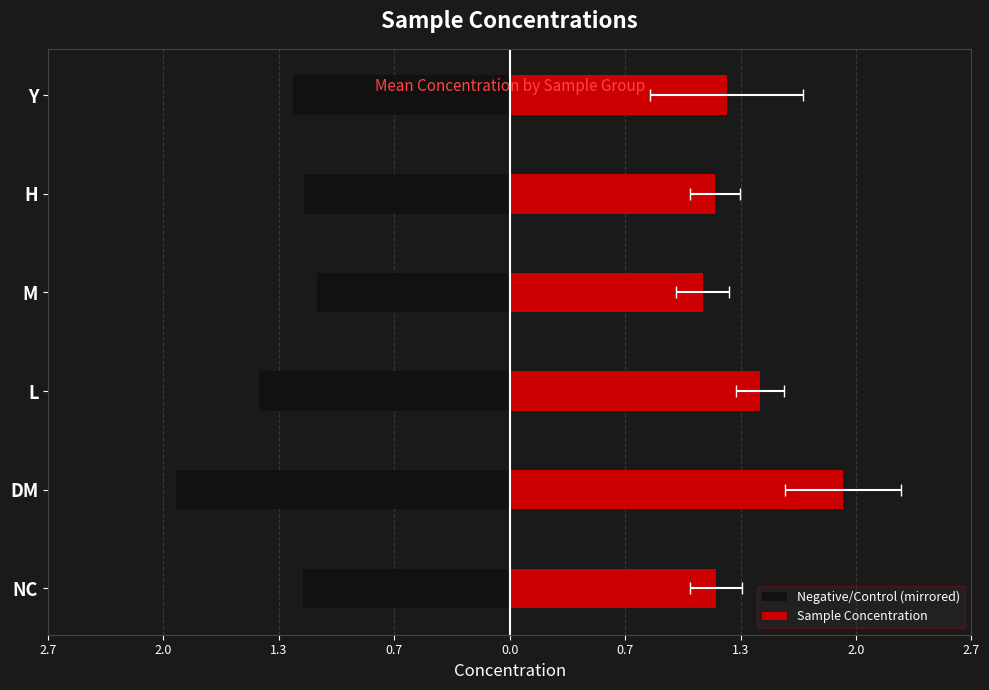

Which series changed the most between 2.7 and 0.7?

Negative/Control (mirrored)